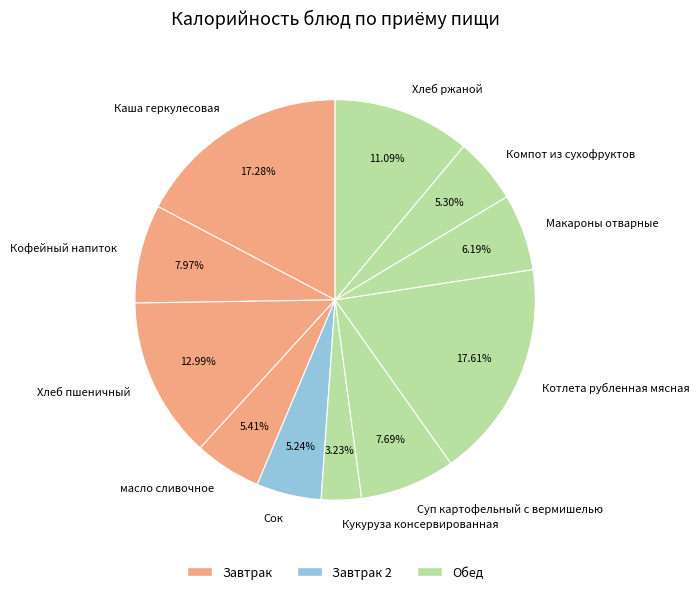

To the nearest percent, what portion does Суп картофельный с вермишелью represent?

8%